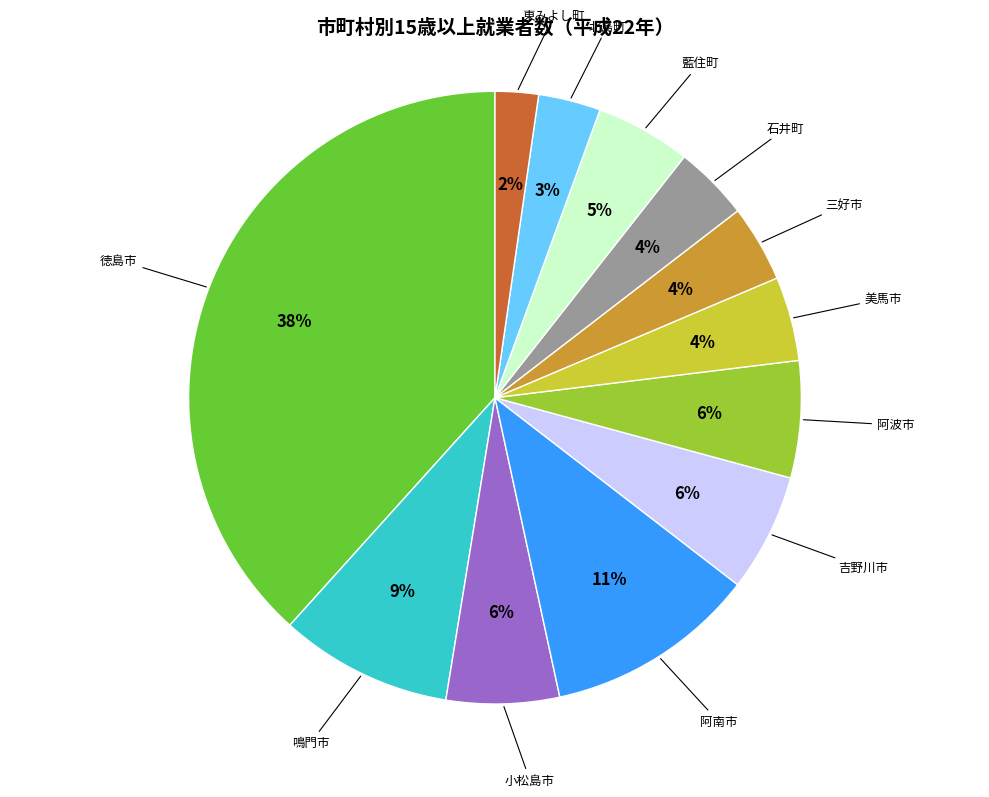

Between 東みよし町 and 三好市, which is larger?

三好市